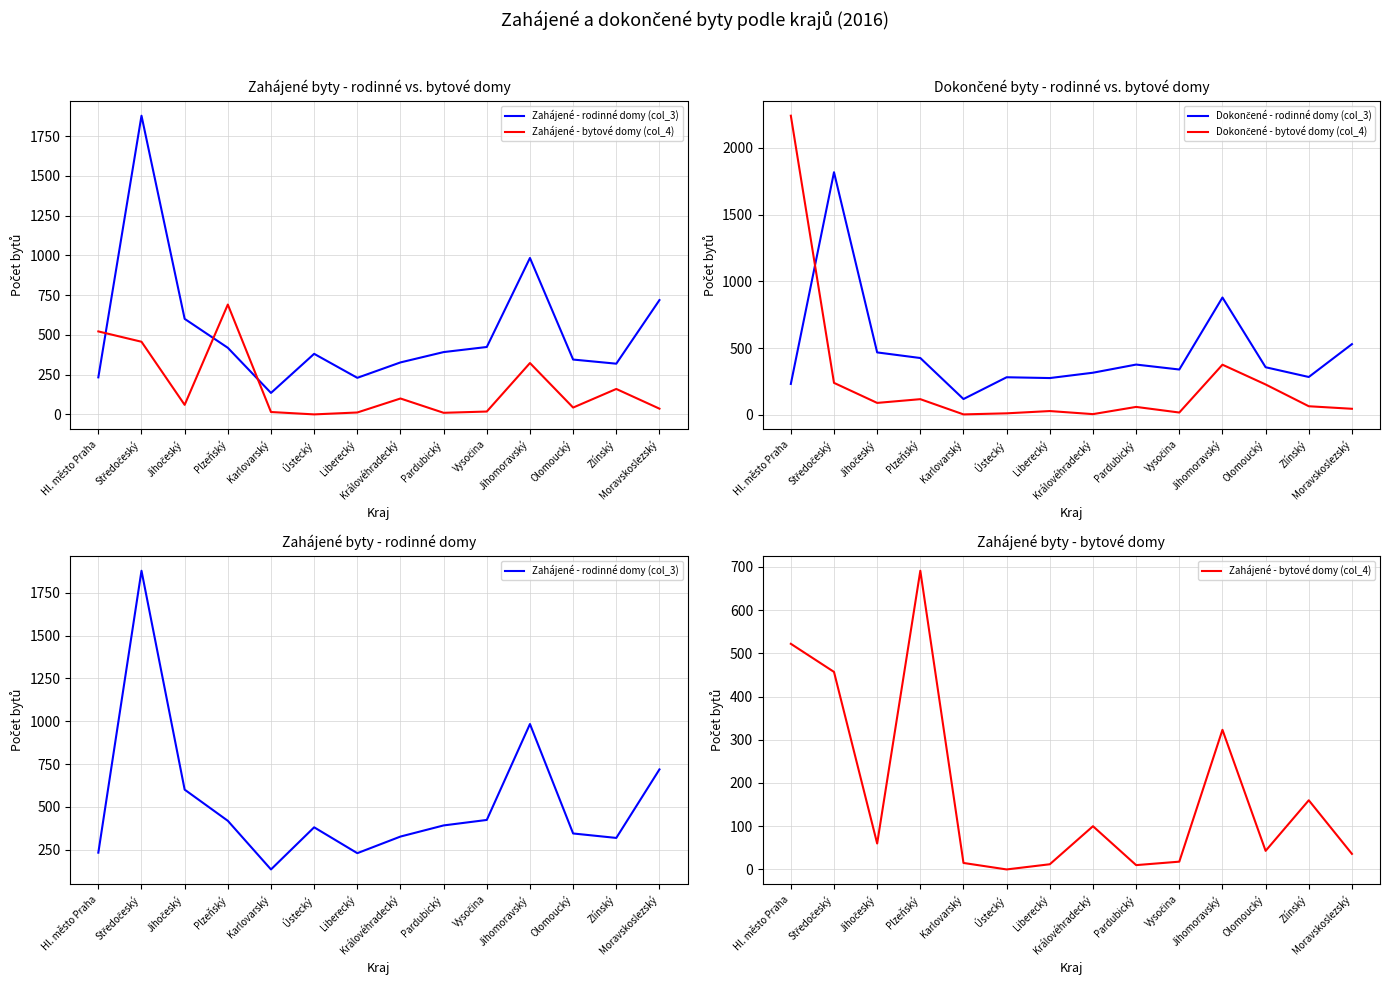

True or false: Zahájené - bytové domy (col_4) has more than 1 points higher than both neighbors.

True